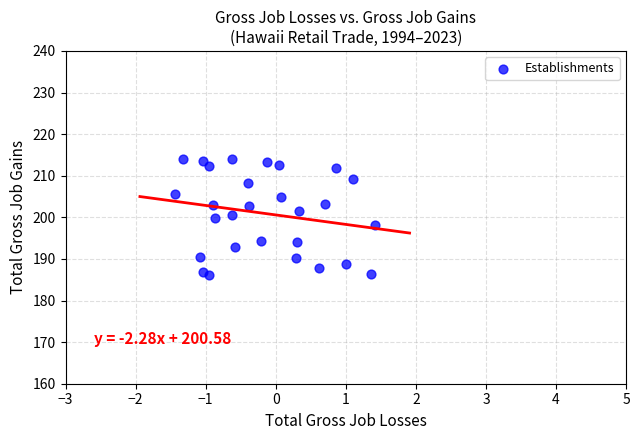

What is the range of Y values (max minus min)?

28.1